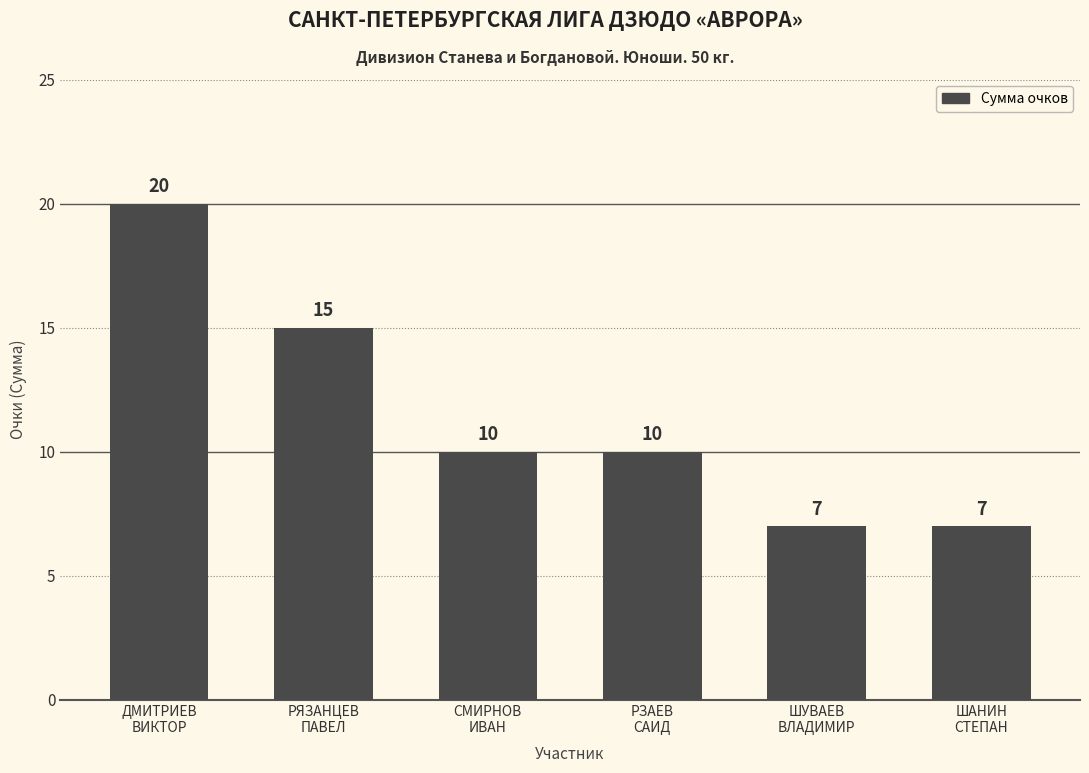

What is the sum of all values?

69